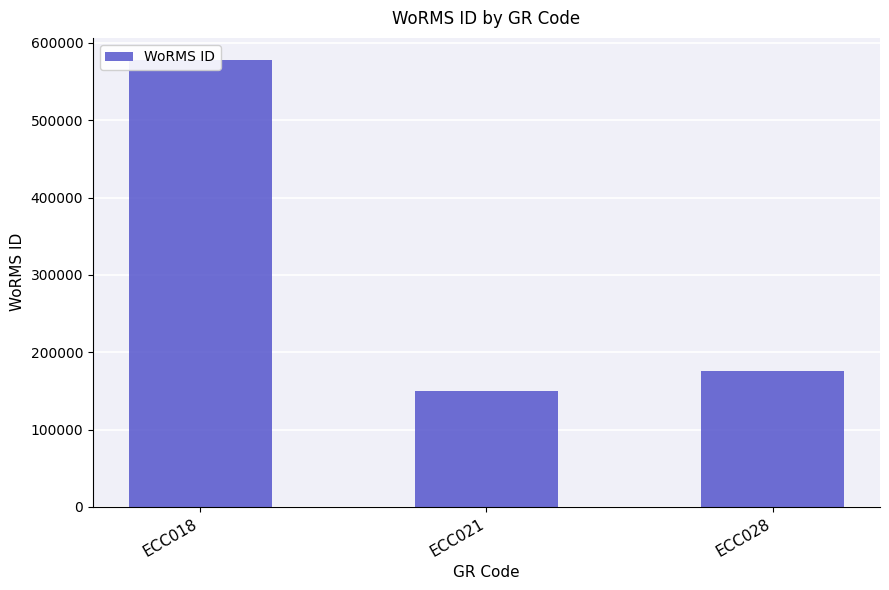

Reading left to right, transcribe all the data shown in this chart.

ECC018=577521	ECC021=149210	ECC028=175584